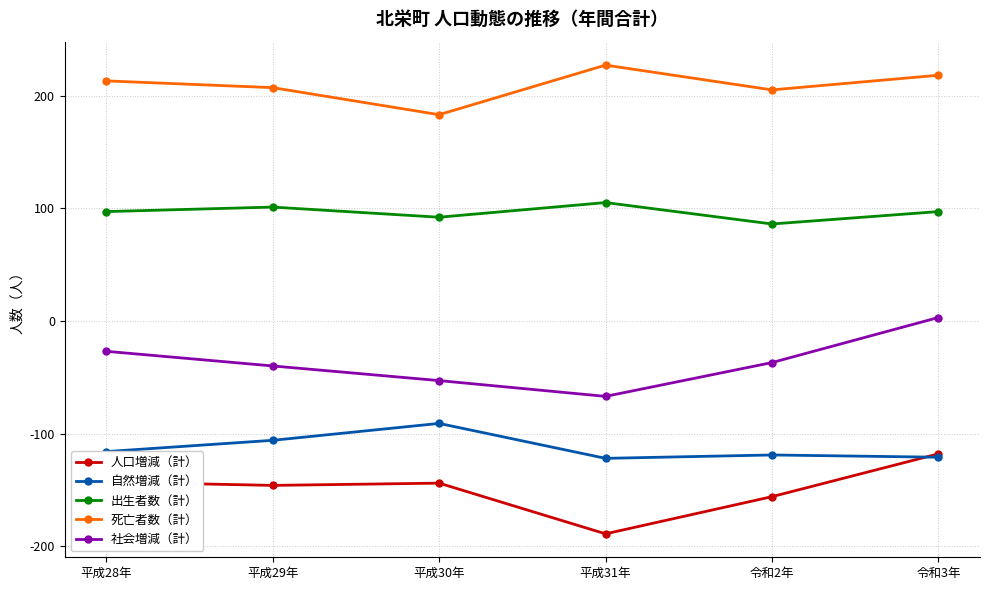

What is the difference between the maximum and minimum values in the 人口増減（計） series?

71